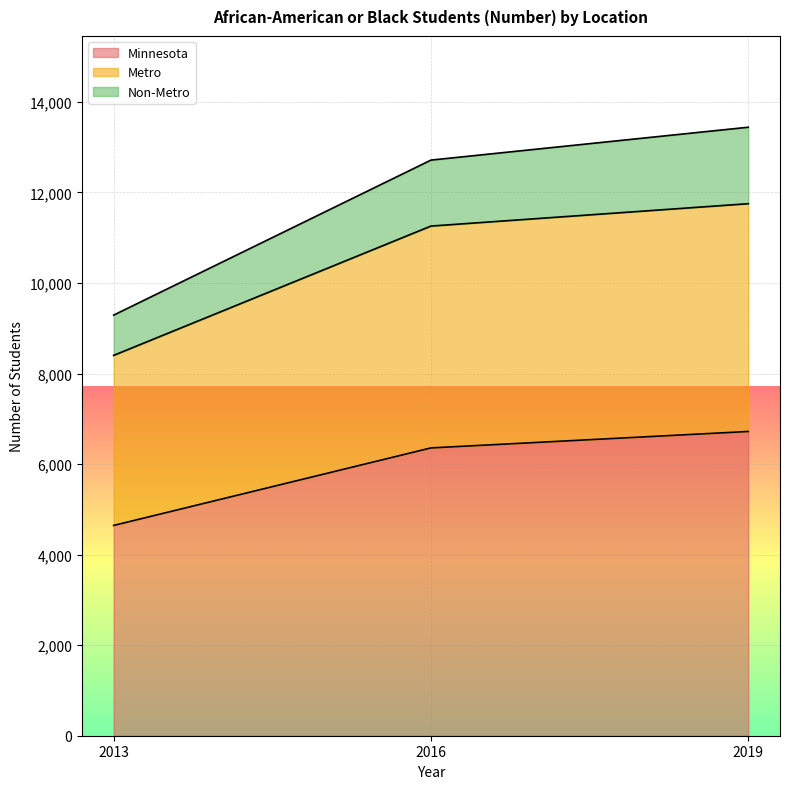

Which series has the widest spread of values?

Non-Metro